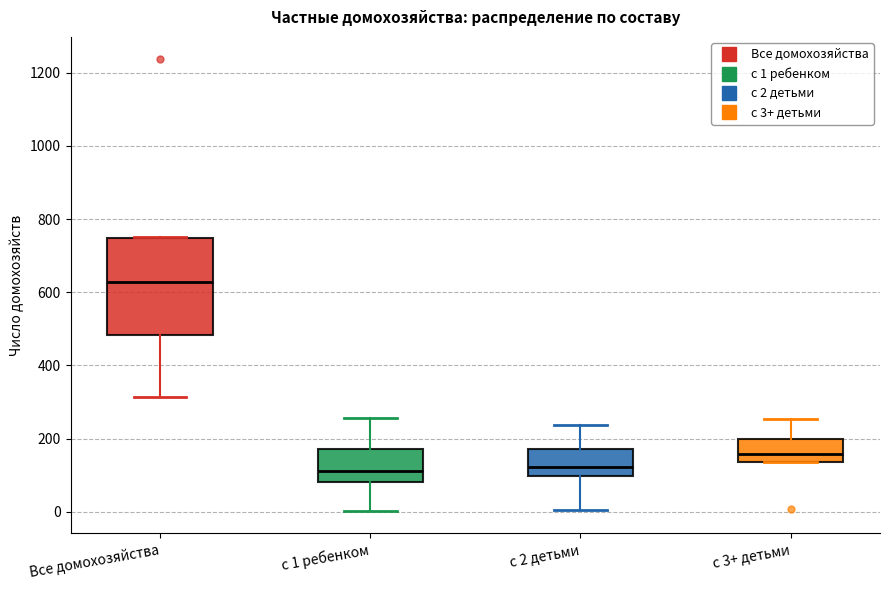

Which box has the highest median line?

Все домохозяйства